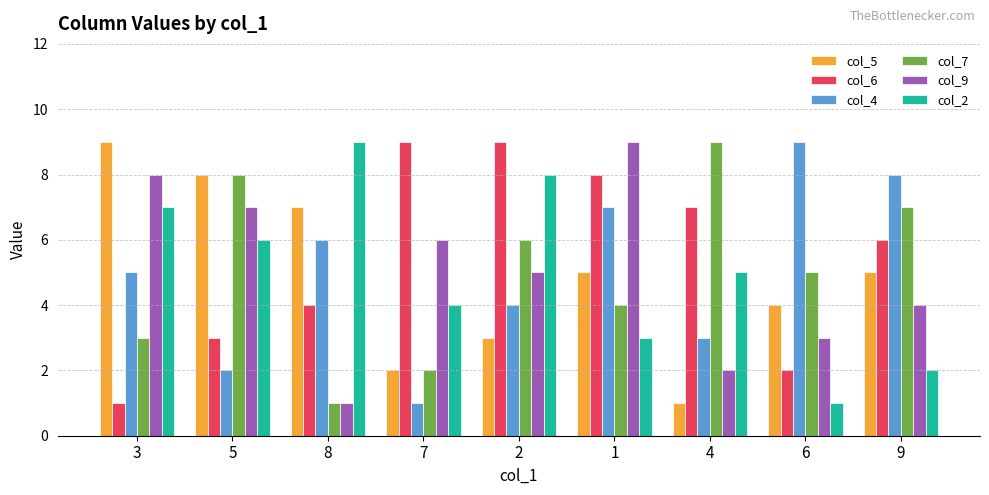

What is the sum of the col_2 values at 8 and 4?

14